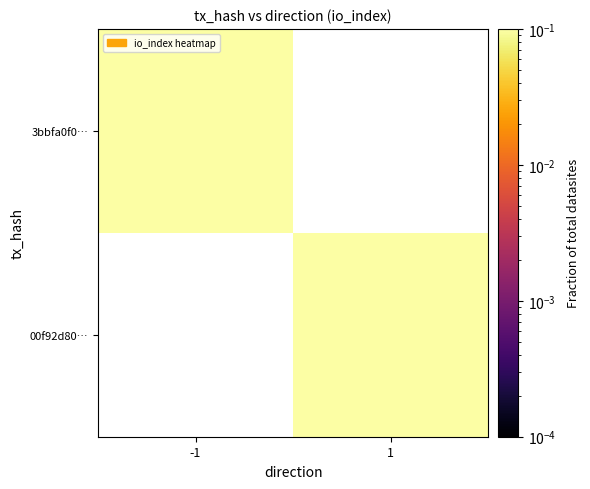

How many categories are shown in the chart?

2